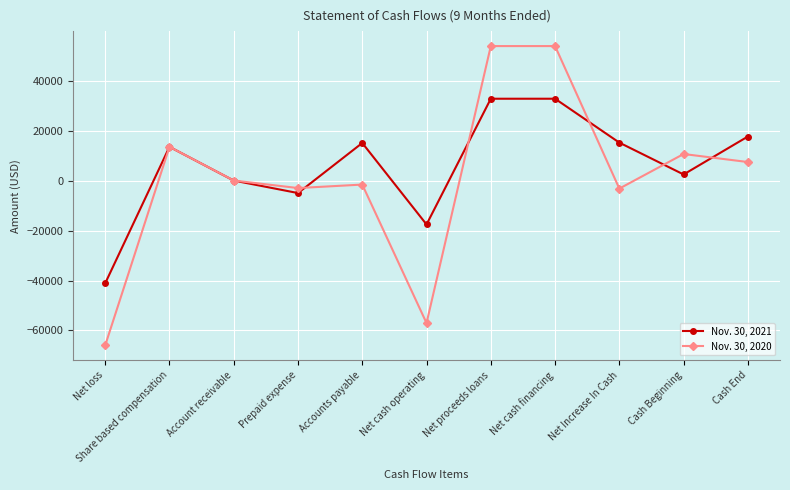

What value does the Nov. 30, 2021 series have at Net cash financing, to the nearest 10?

32760